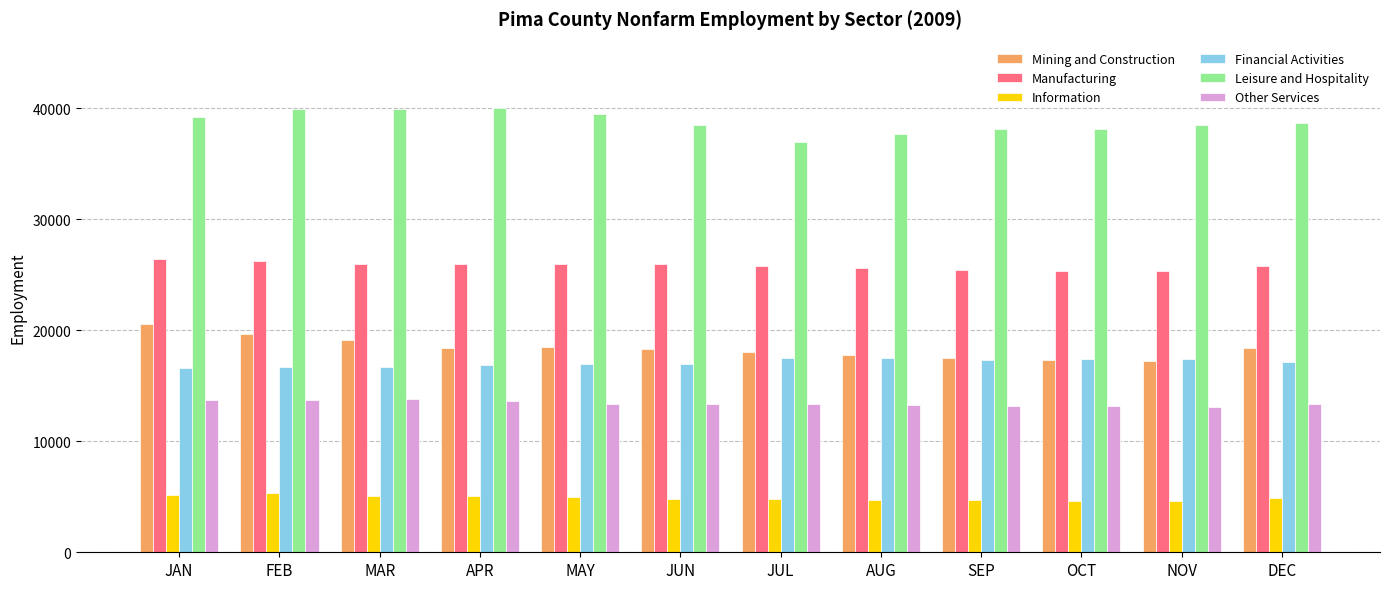

Is it true that Information equals 5200 at JAN?

True